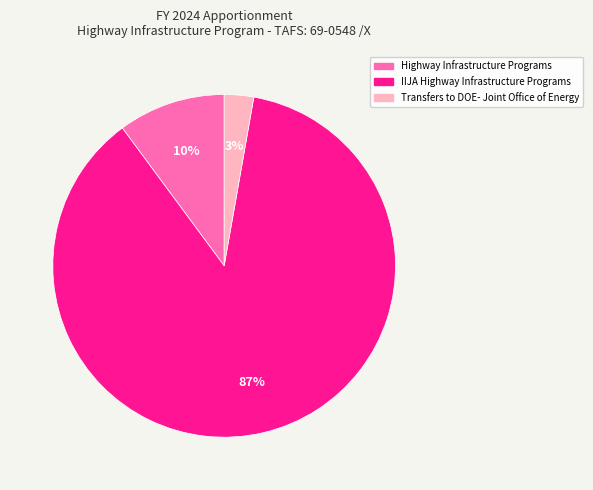

What percentage is the IIJA Highway Infrastructure Programs slice, to the nearest percent?

87%